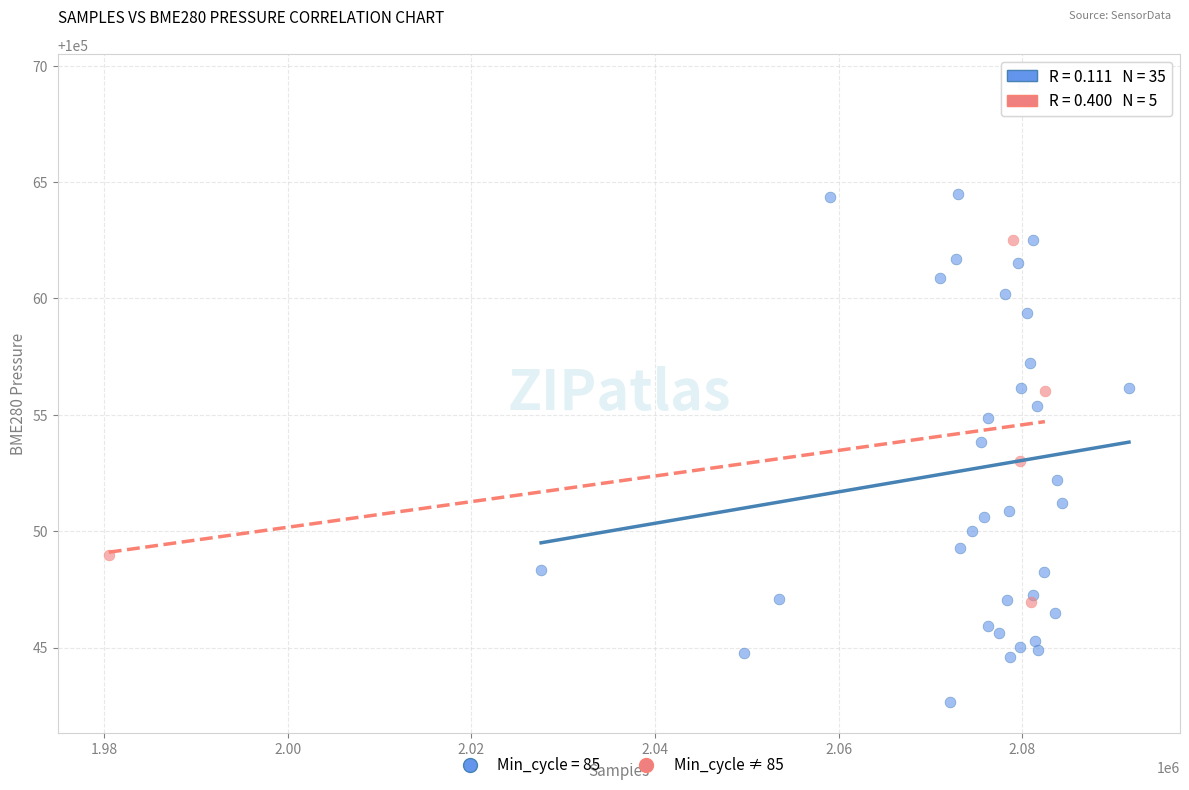

Which series reaches the maximum Y coordinate?

Min_cycle = 85